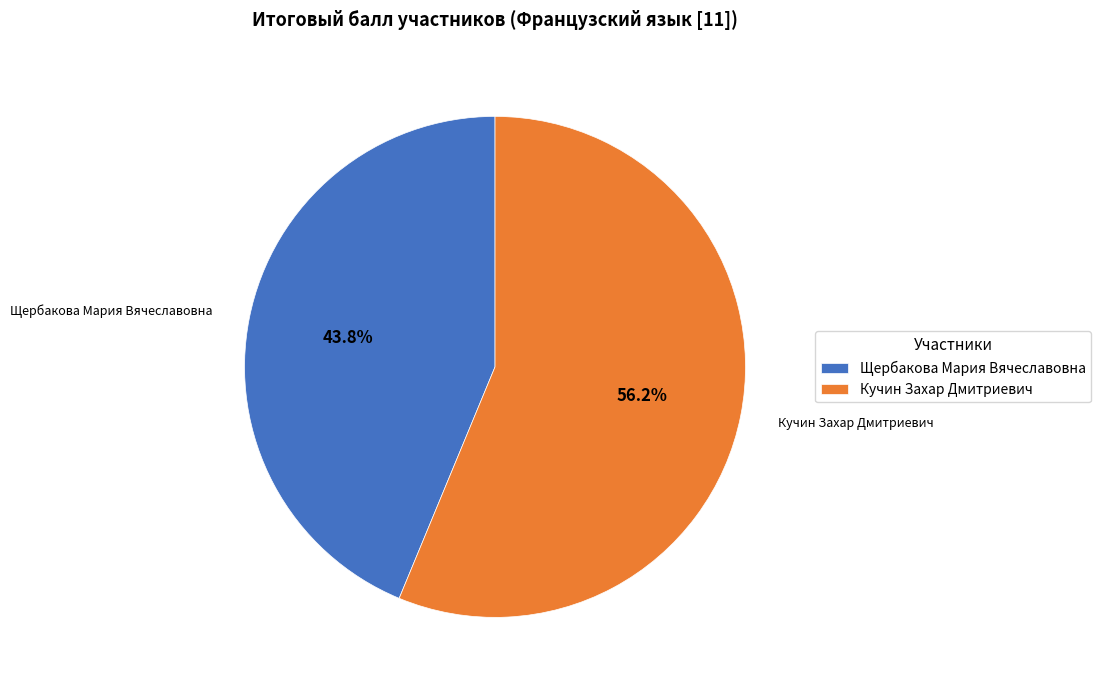

Is it true that Кучин Захар Дмитриевич is 68% of the pie?

False